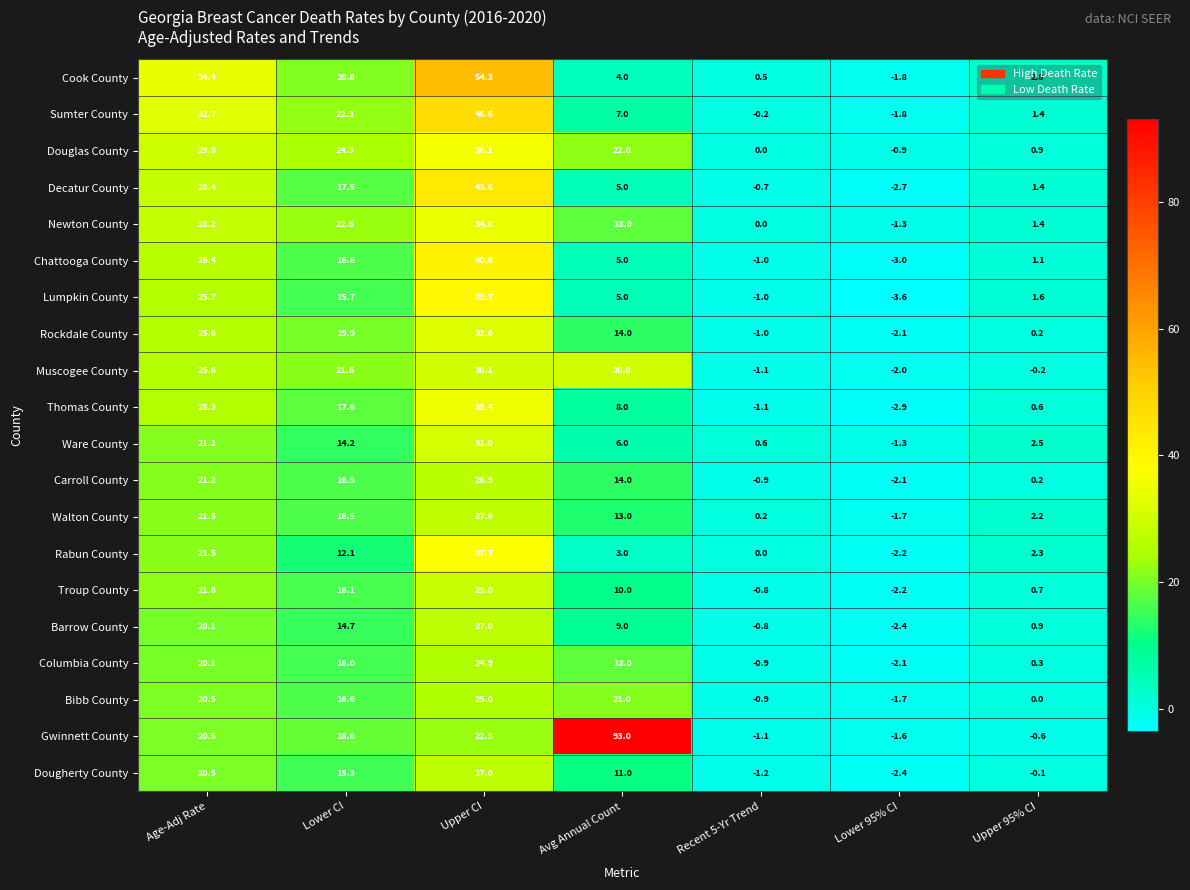

What is the approximate value of Thomas County at Lower CI?

17.6